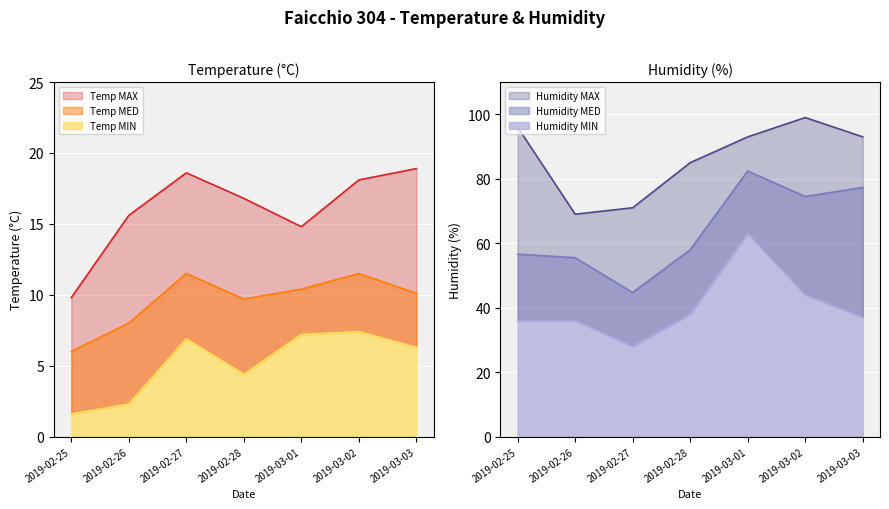

What is the maximum value for Humidity MAX?

99.0